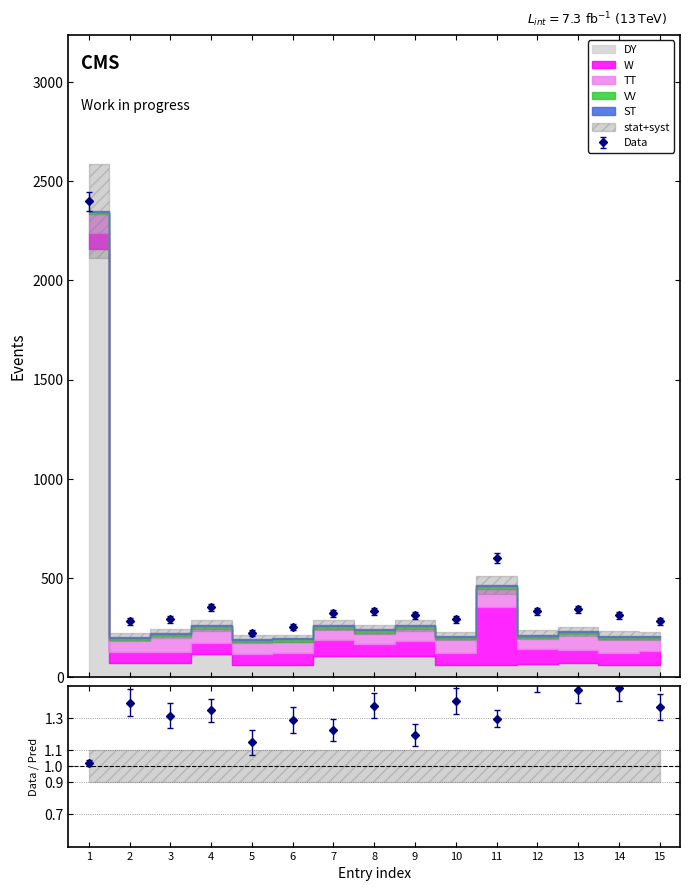

At 10, list the series in order from smallest to largest.

ST, VV, W, DY, TT